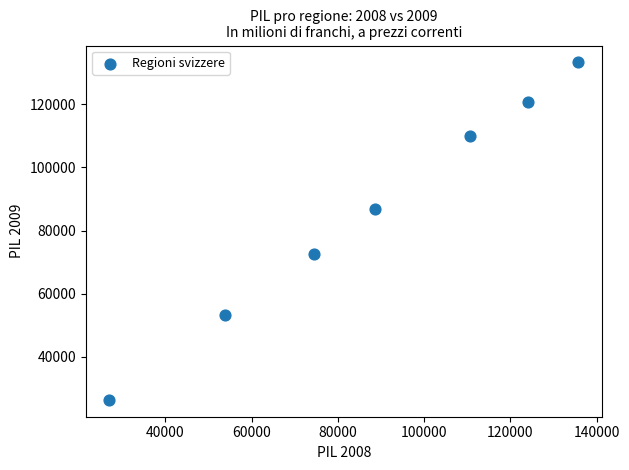

What is the range of X values (max minus min)?

108784.1